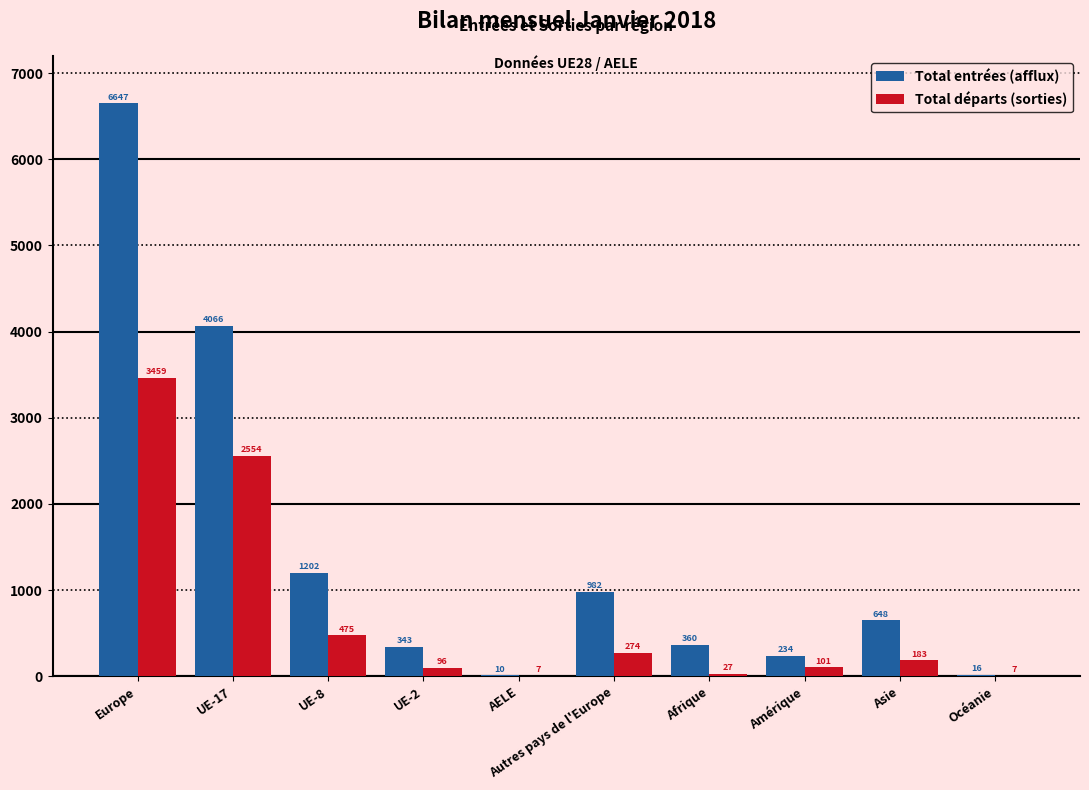

What is the maximum value for Total départs (sorties)?

3459